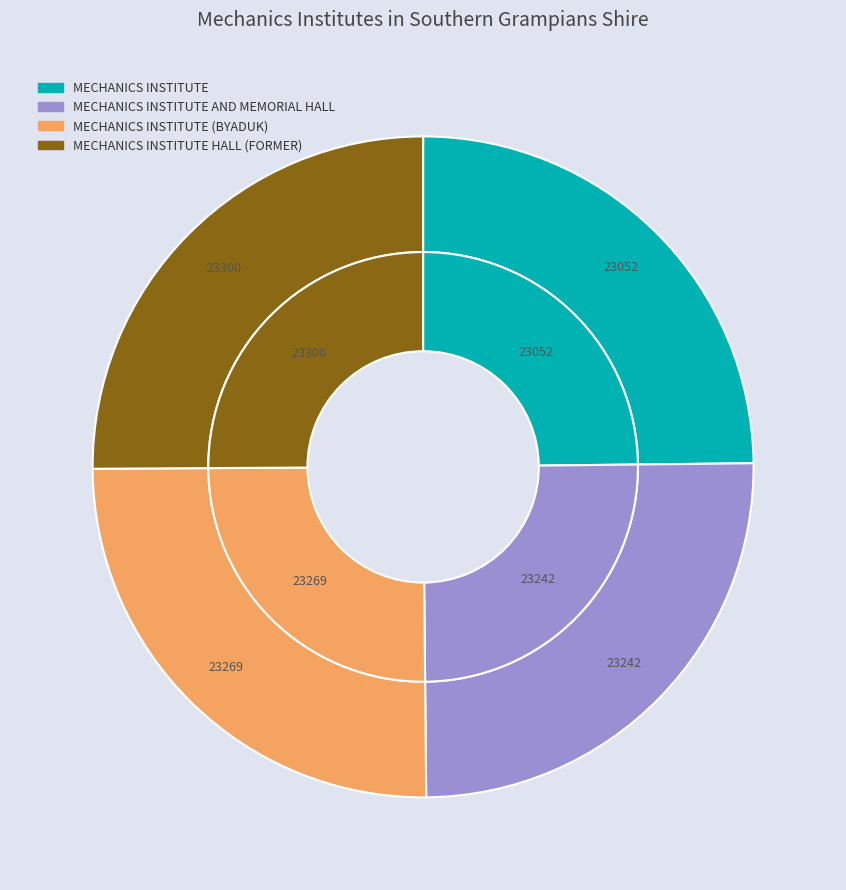

True or false: MECHANICS INSTITUTE accounts for 25% of the total.

True